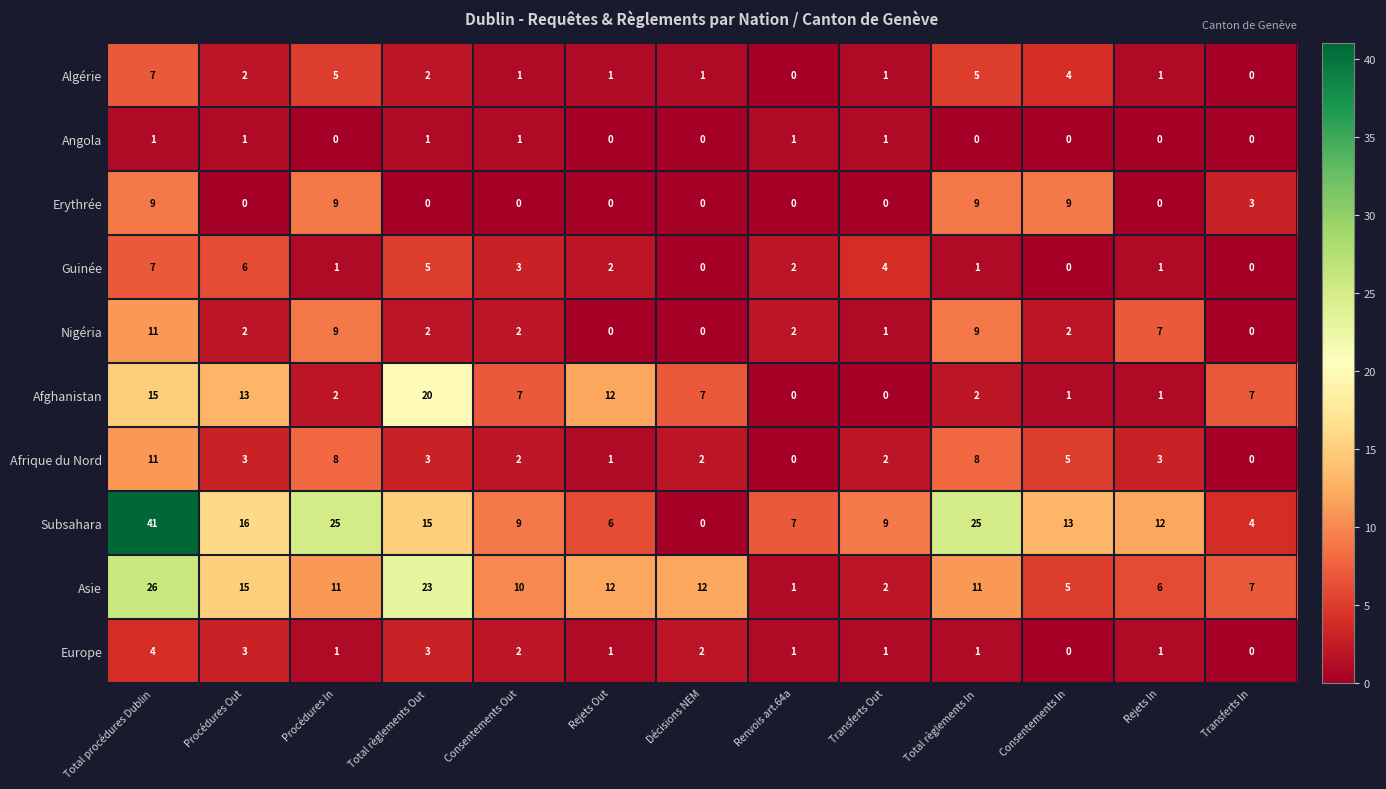

What is the total value across all series at Décisions NEM?

24